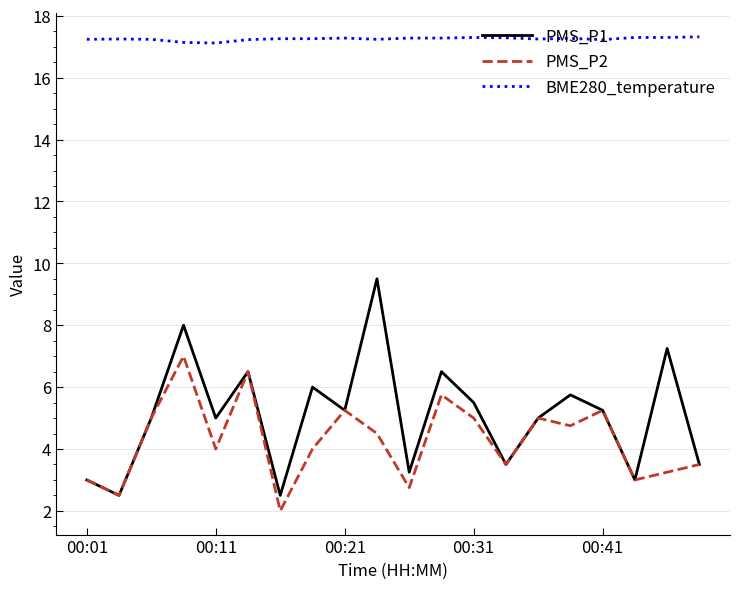

Which series has the widest spread of values?

PMS_P1